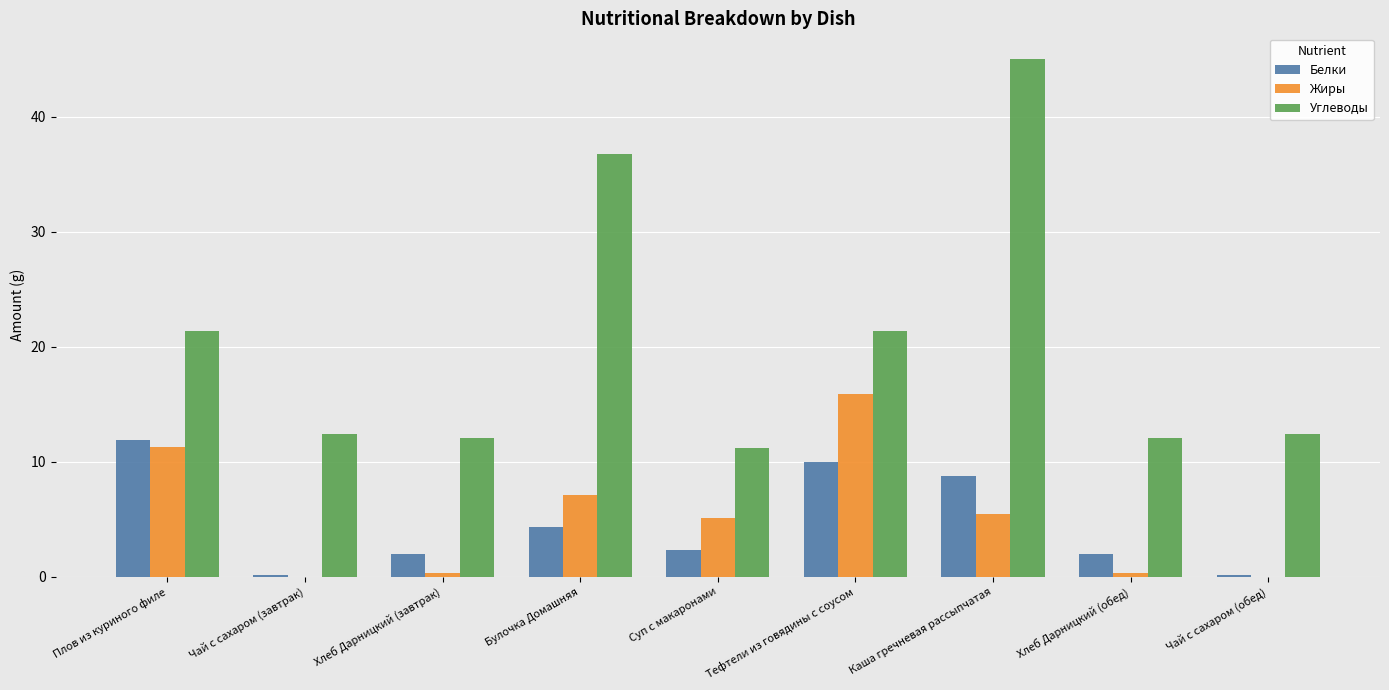

What is the total value across all series at Каша гречневая рассыпчатая?

59.2